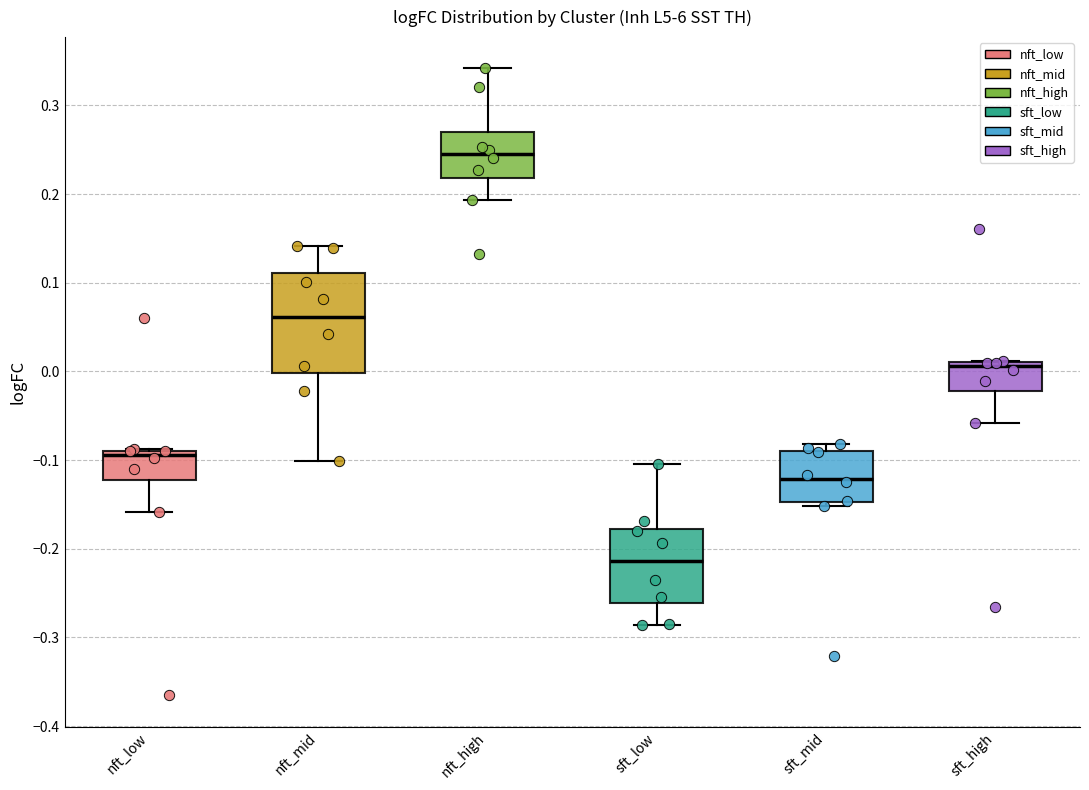

Reading left to right, read every box against the y-axis: the position of its median line, the range the box covers, and the ends of its whiskers. The values are not printed on the chart, so give them approximately, as read against the axis.

nft_low: median -0.09 (just below the box's upper edge), box -0.12 to -0.09, whiskers -0.16 to -0.09
nft_mid: median 0.06, box 0.00 to 0.11, whiskers -0.10 to 0.14
nft_high: median 0.25, box 0.22 to 0.27, whiskers 0.19 to 0.34
sft_low: median -0.21, box -0.26 to -0.18, whiskers -0.29 to -0.10
sft_mid: median -0.12, box -0.15 to -0.09, whiskers -0.15 (just below the box's lower edge) to -0.08
sft_high: median 0.01 (just below the box's upper edge), box -0.02 to 0.01, whiskers -0.06 to 0.01